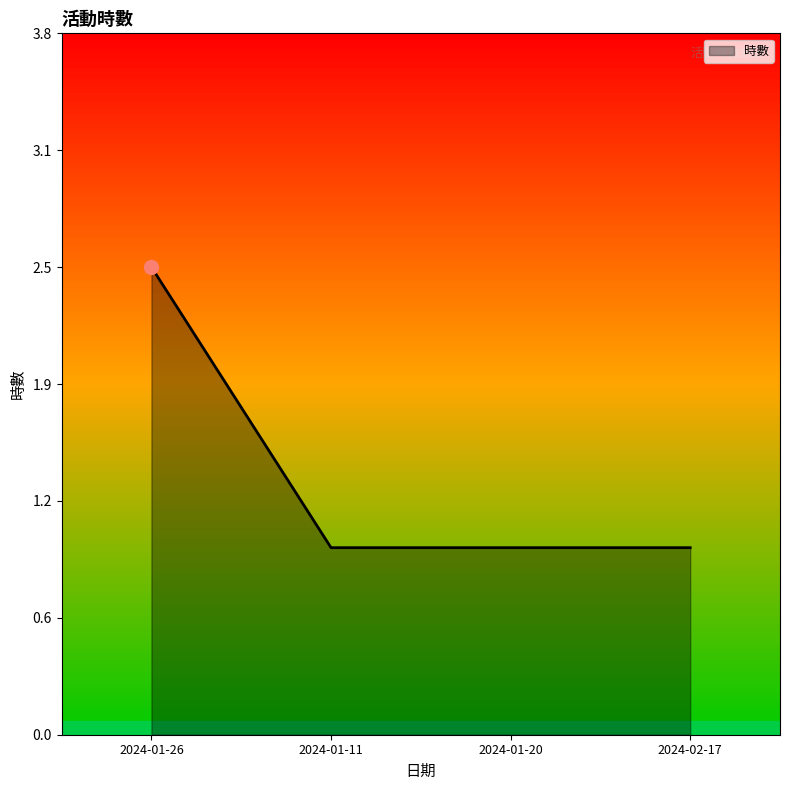

Between 2024-01-26 and 2024-01-20, which is larger?

2024-01-26